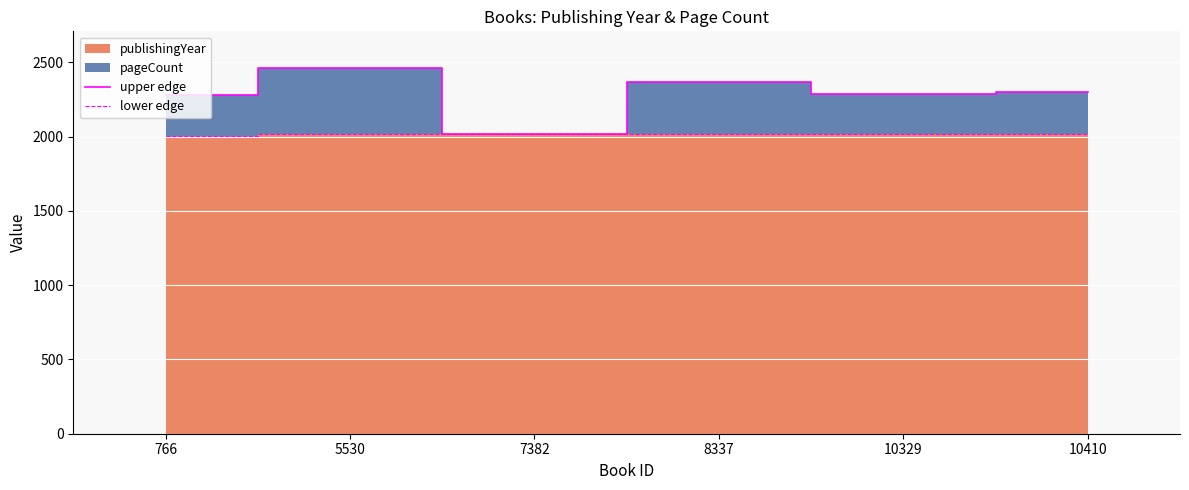

Reading right to left, list all the values displayed in this chart.

upper edge: 2302	2289	2370	2018	2462	2277
lower edge: 2014	2017	2018	2018	2014	2005